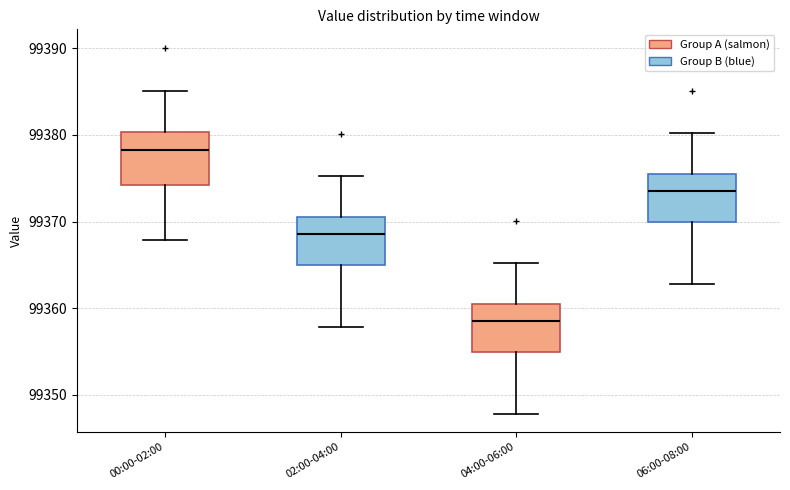

Reading left to right, transcribe this box plot: for each box, give where its median line is, the range the box spans, and where its two whiskers end, as read against the y-axis. The values are not printed on the chart, so give them approximately, as read against the axis.

00:00-02:00: median 99378, box 99374 to 99380, whiskers 99368 to 99385
02:00-04:00: median 99369, box 99365 to 99371, whiskers 99358 to 99375
04:00-06:00: median 99359, box 99355 to 99361, whiskers 99348 to 99365
06:00-08:00: median 99374, box 99370 to 99376, whiskers 99363 to 99380